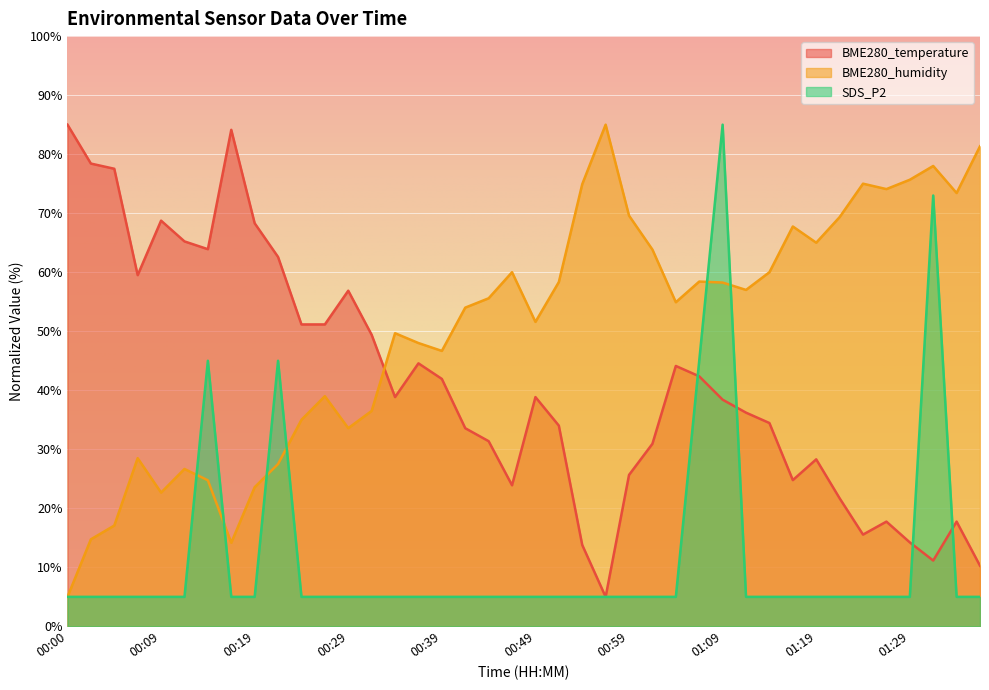

Between 00:27 and 01:14, which series saw the biggest shift?

BME280_humidity